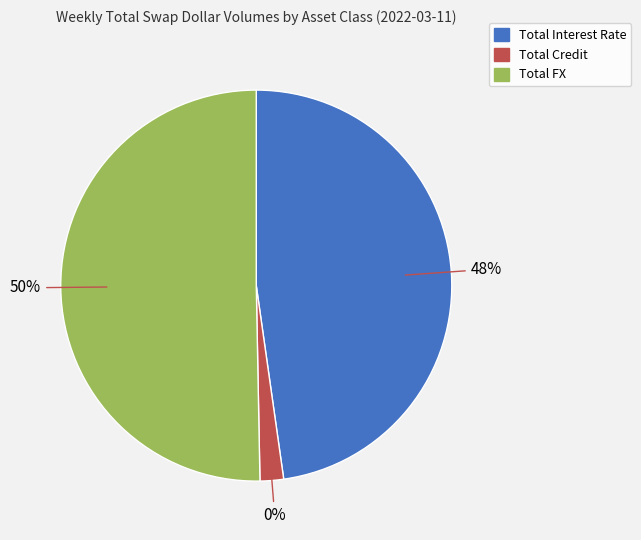

Which category has the biggest portion of the pie?

Total FX